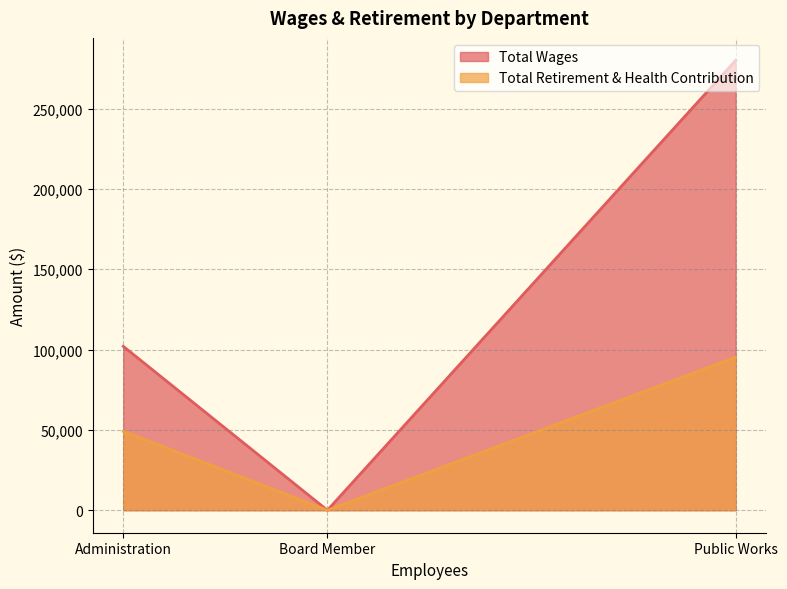

Between Administration and Board Member, which series saw the biggest shift?

Total Wages